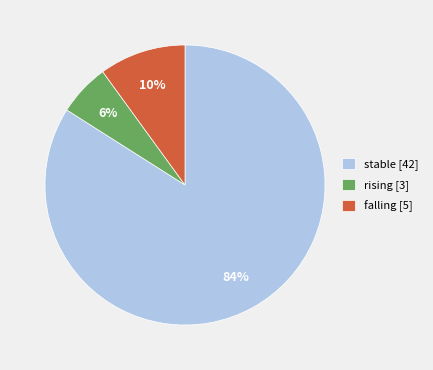

To the nearest percent, what is the combined percentage of stable and rising?

90%